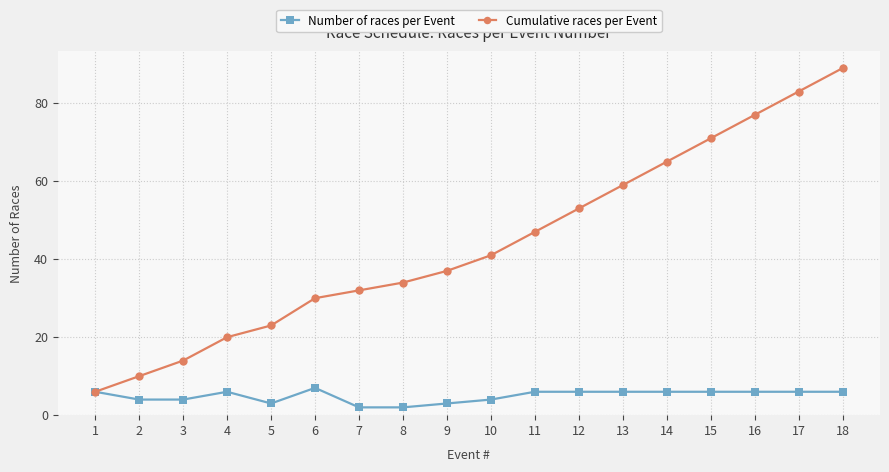

What is the maximum value shown in the chart?

89